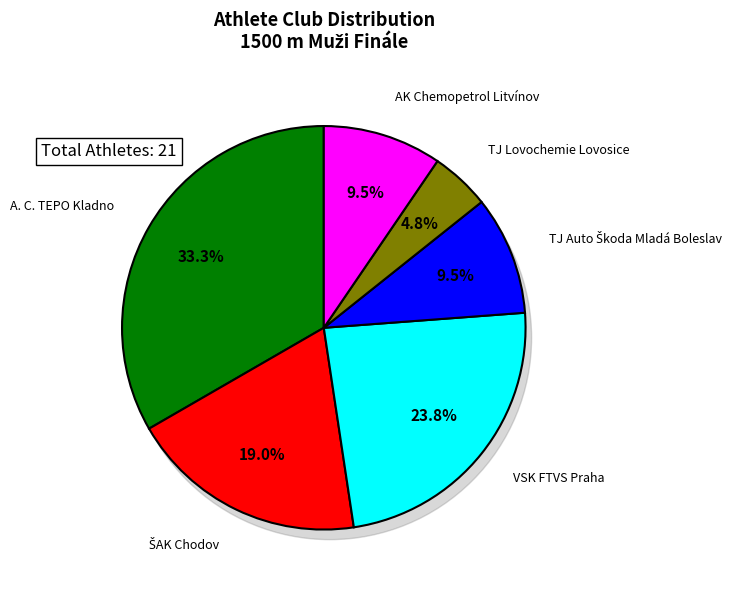

Does TJ Lovochemie Lovosice account for over 50% of the chart?

No